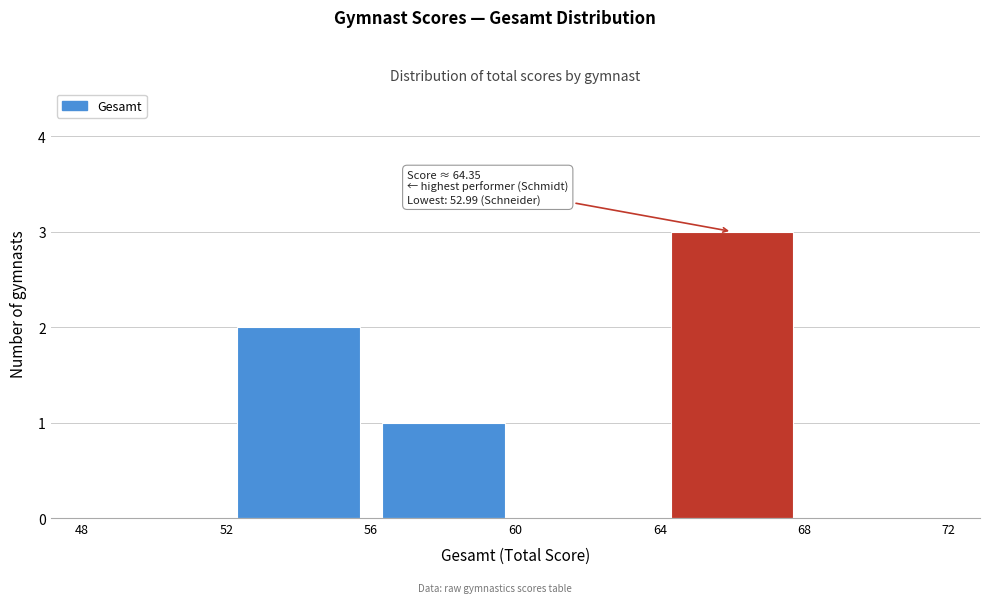

Over which range of the x-axis is the bar tallest?

64 to 68